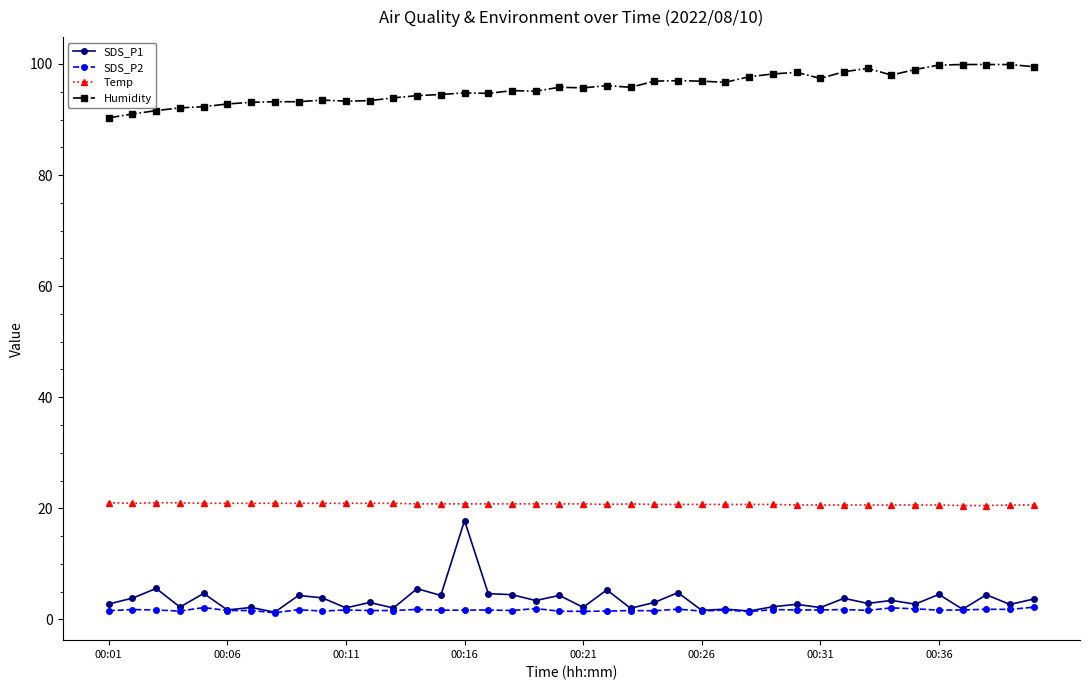

What is the difference between the maximum and minimum values in the SDS_P1 series?

16.5